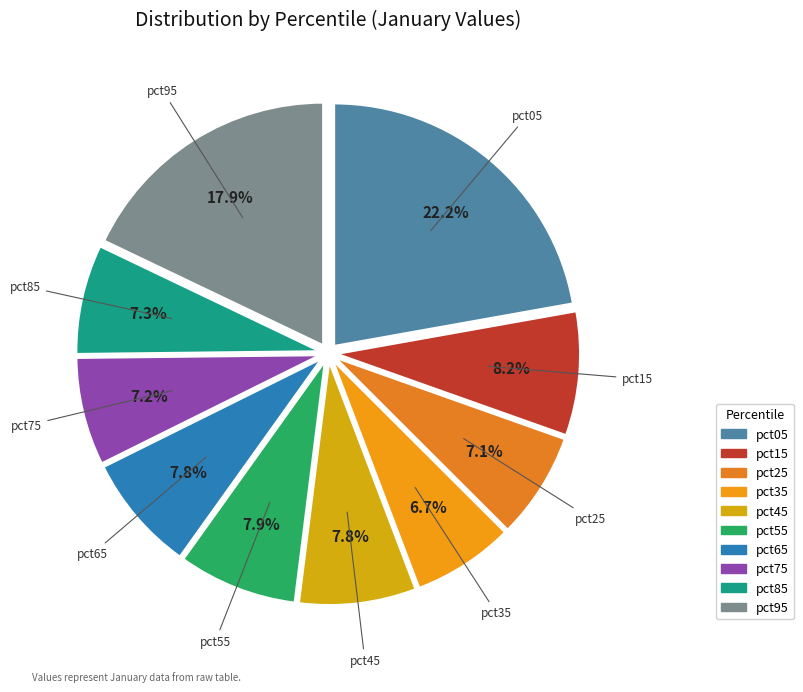

How many slices are in this pie chart?

10